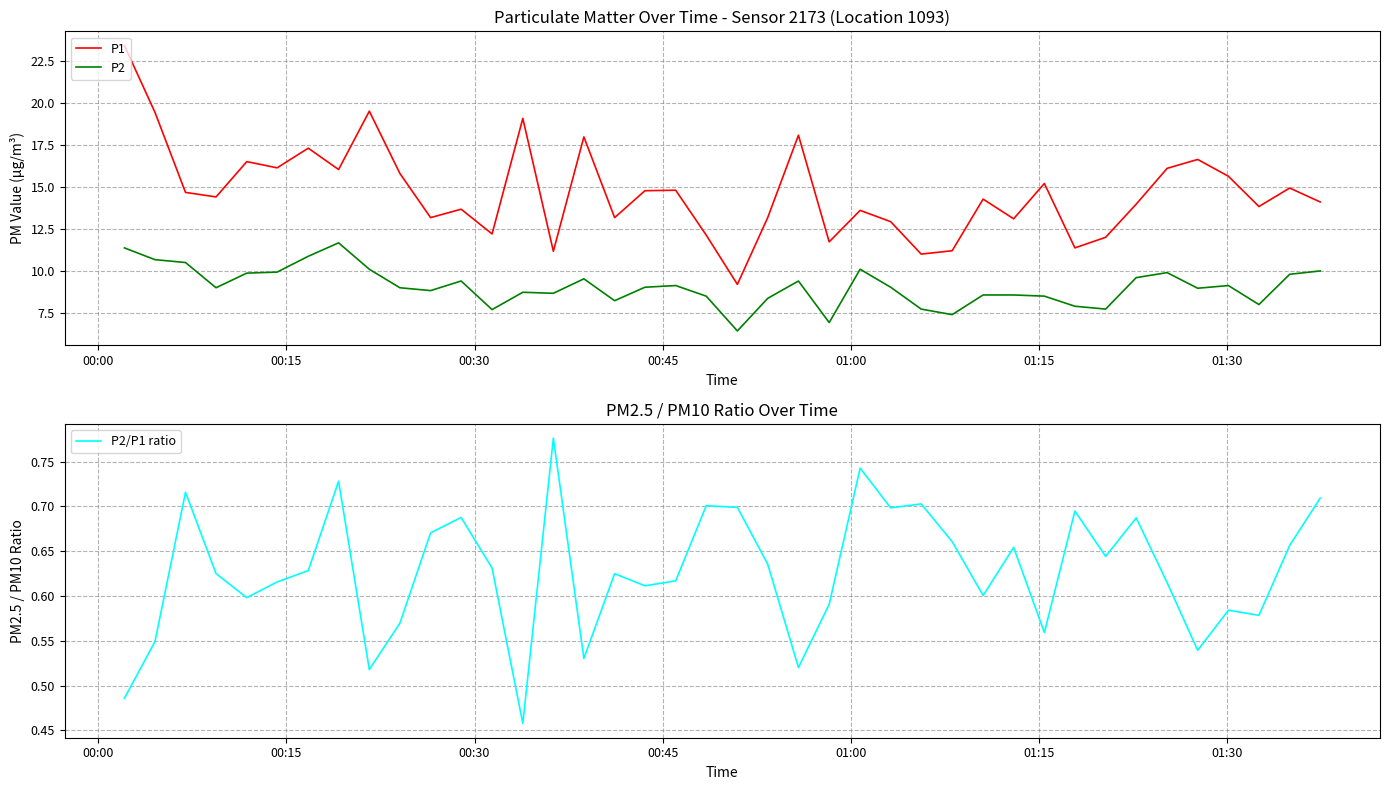

Which series has the largest total across all categories?

P1